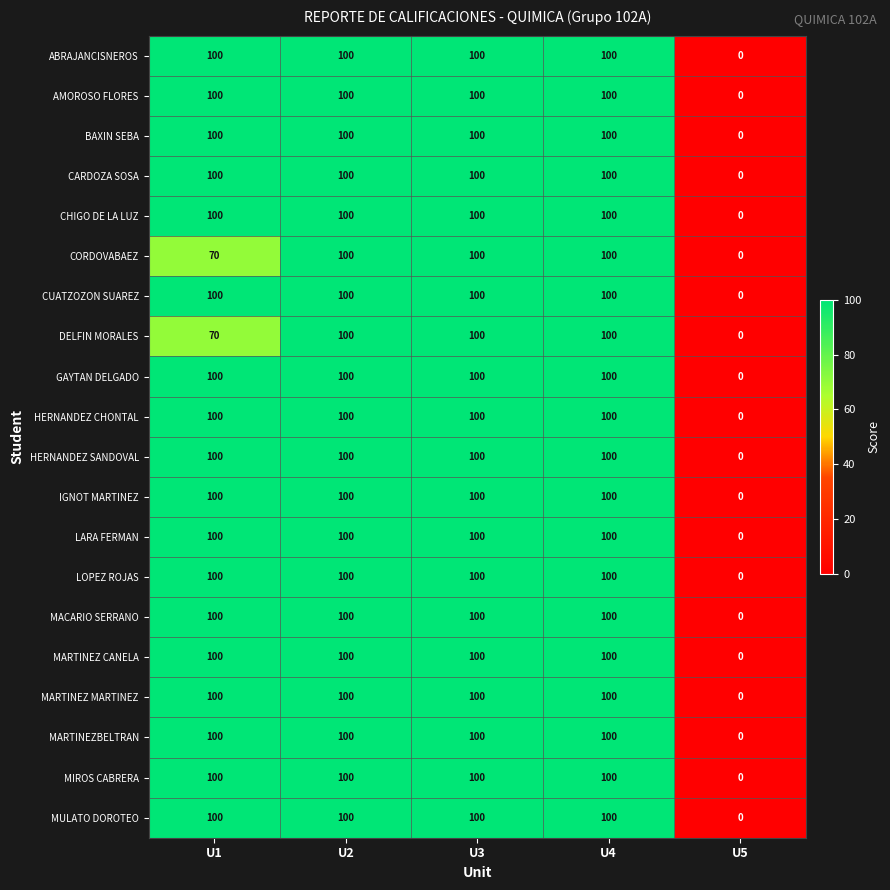

How many positive values does the MULATO DOROTEO series have?

4